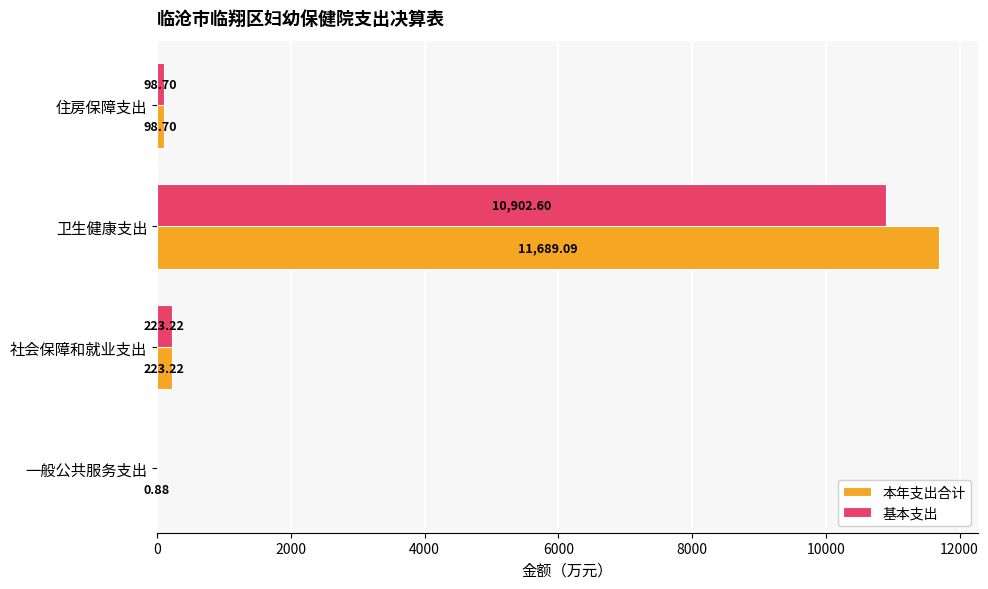

How many series are shown in this chart?

2